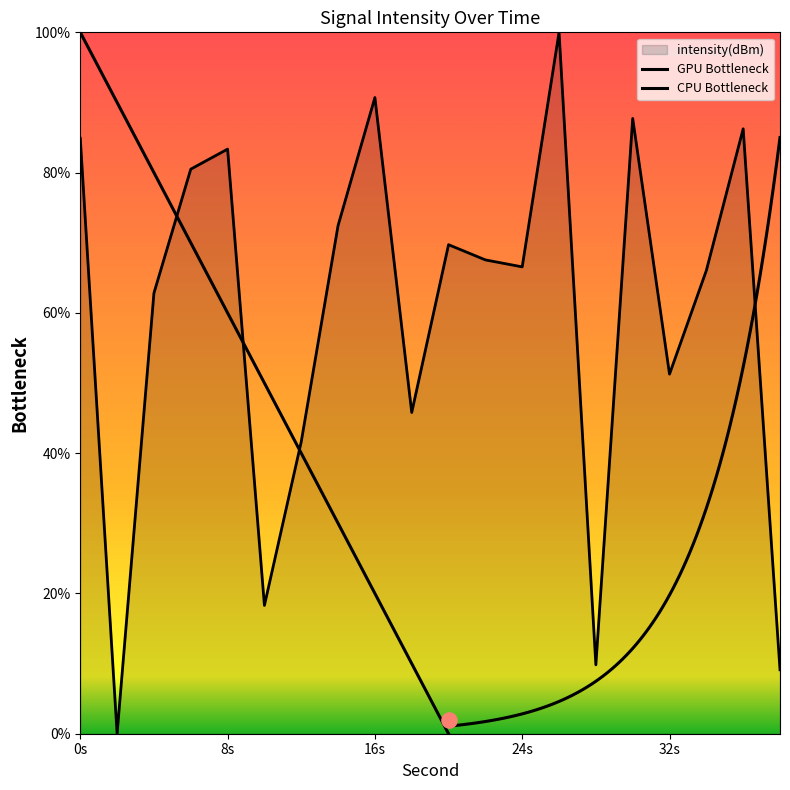

Approximately how many times larger is the value at 8 compared to 22?

1.2